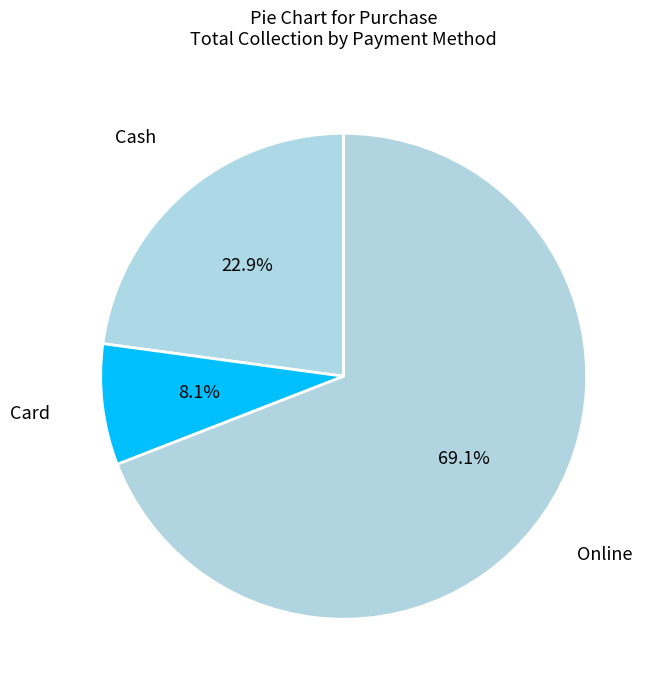

Which has a higher value, Card or Online?

Online